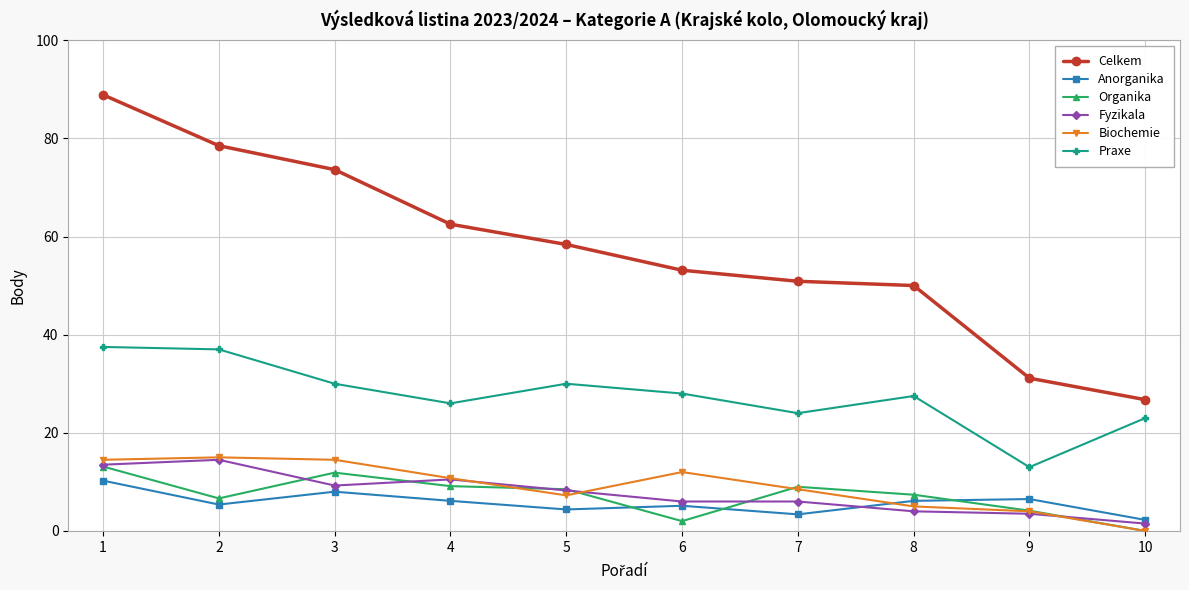

True or false: Praxe and Anorganika intersect in this chart.

False